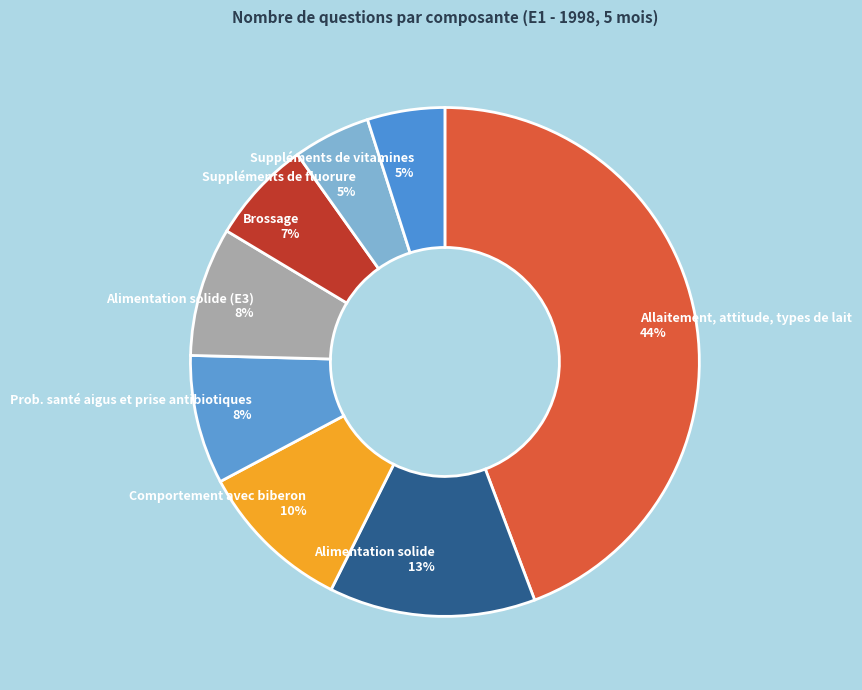

Count the number of slices in the pie.

8